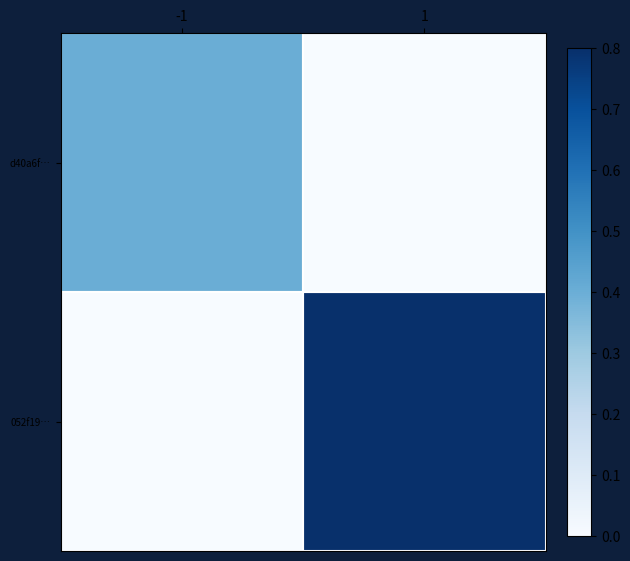

Reading right to left, list all the values displayed in this chart.

d40a6f…: 1=0.0	-1=0.4
052f19…: 1=0.8	-1=0.0